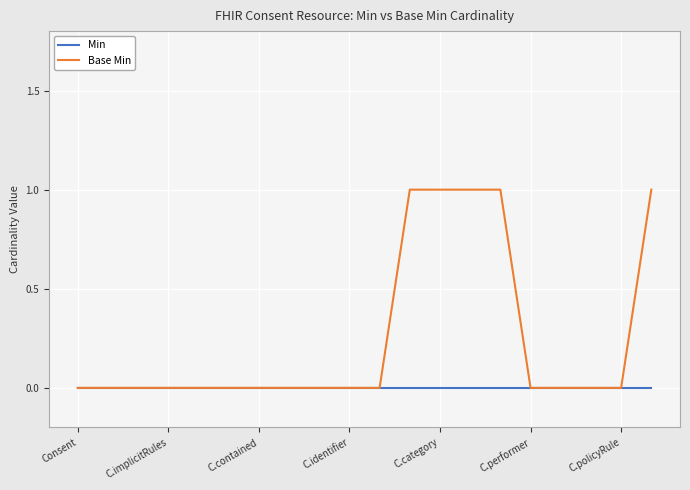

Which series has the widest spread of values?

Base Min